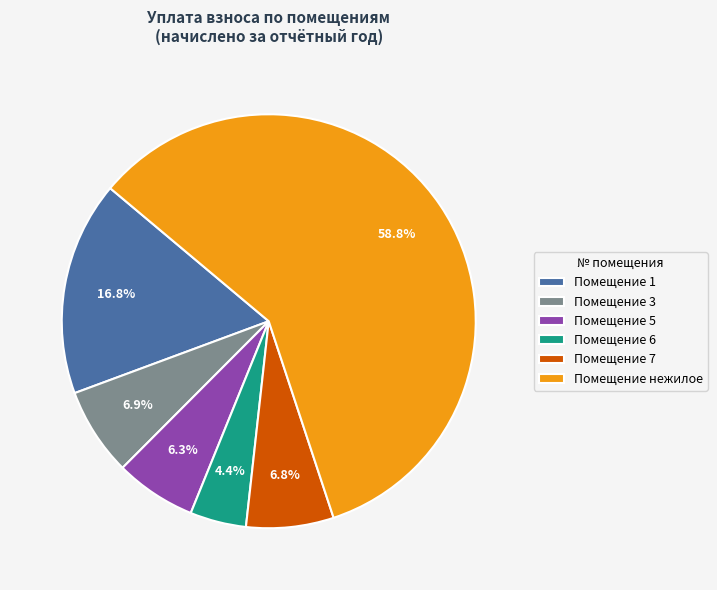

What is the ratio of the value at Помещение нежилое to the value at Помещение 6?

13.4